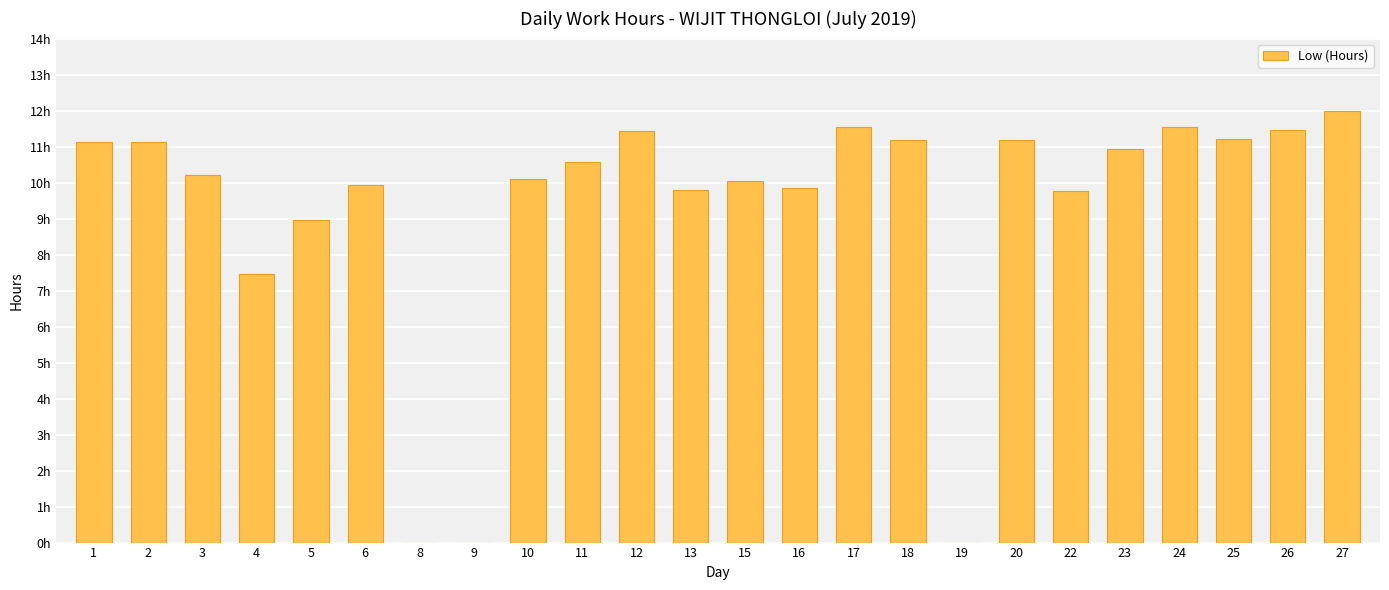

Between 22 and 15, which is larger?

15